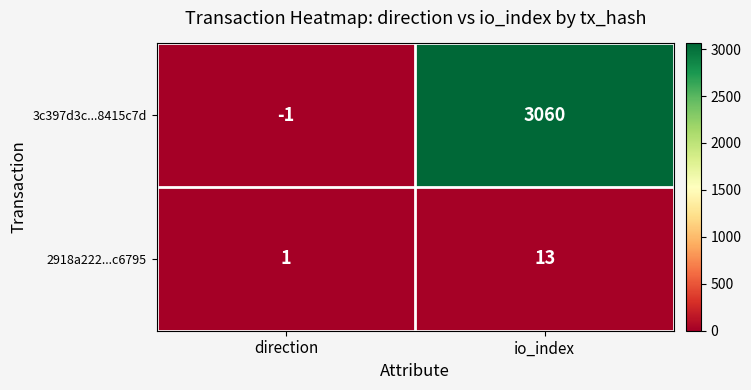

What is the difference between the maximum and minimum values in the 3c397d3c...8415c7d series?

3061